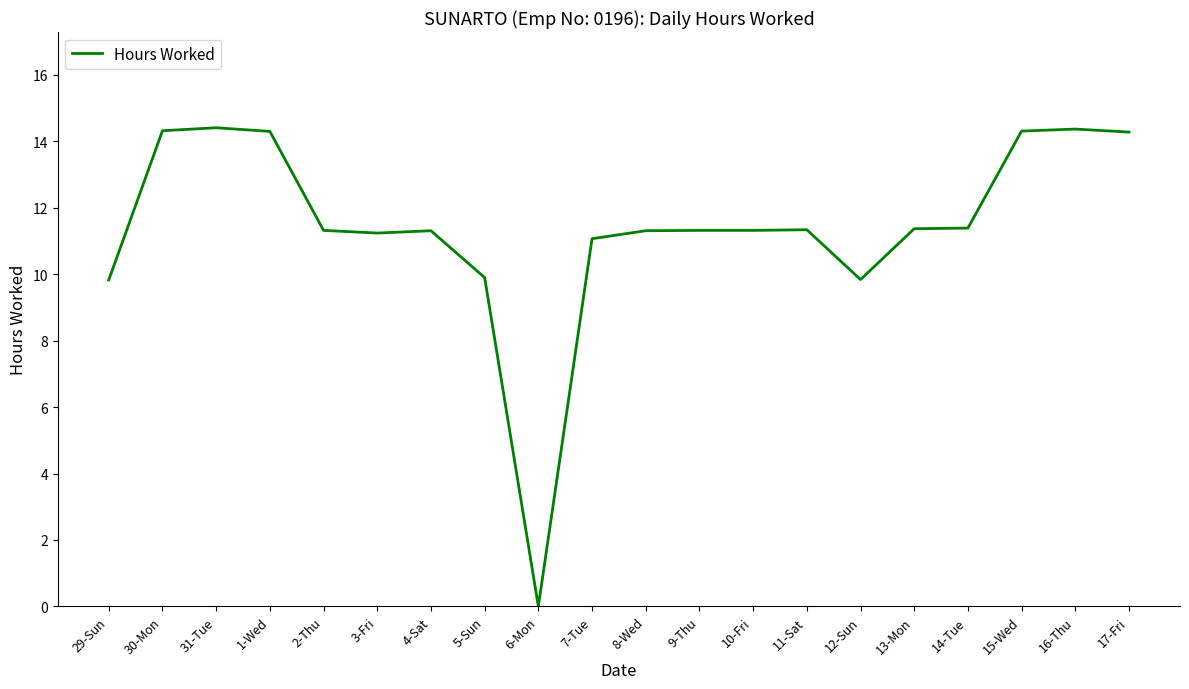

What is the difference between the values at 16-Thu and 8-Wed?

3.1